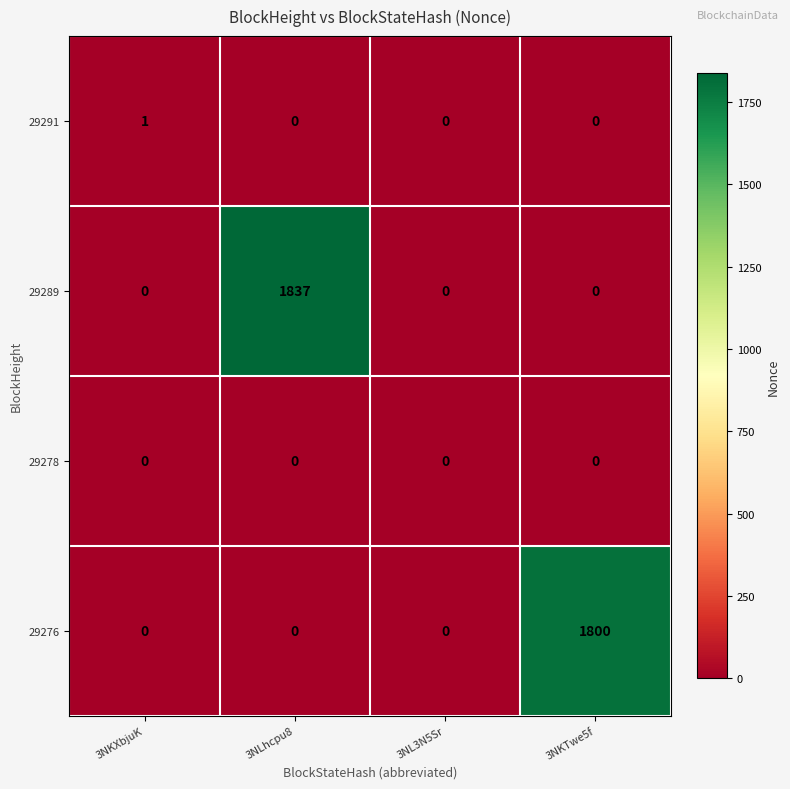

Which series changed the most between 3NL3N5Sr and 3NKTwe5f?

29276